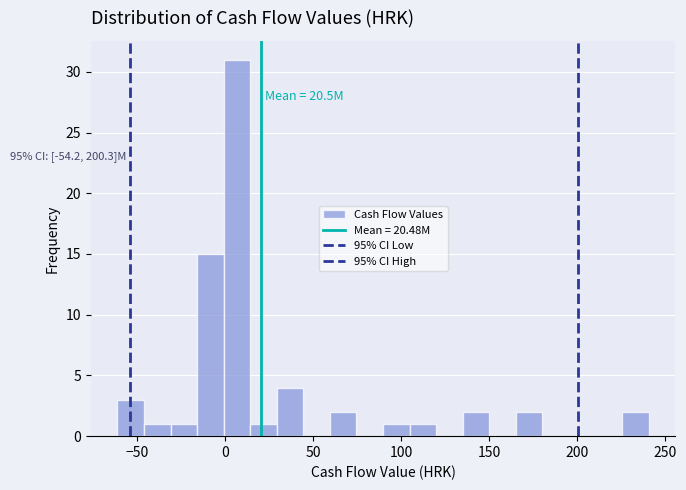

Around what value on the x-axis is the tallest bar? Give the approximate position of its centre, as read against the axis.

5